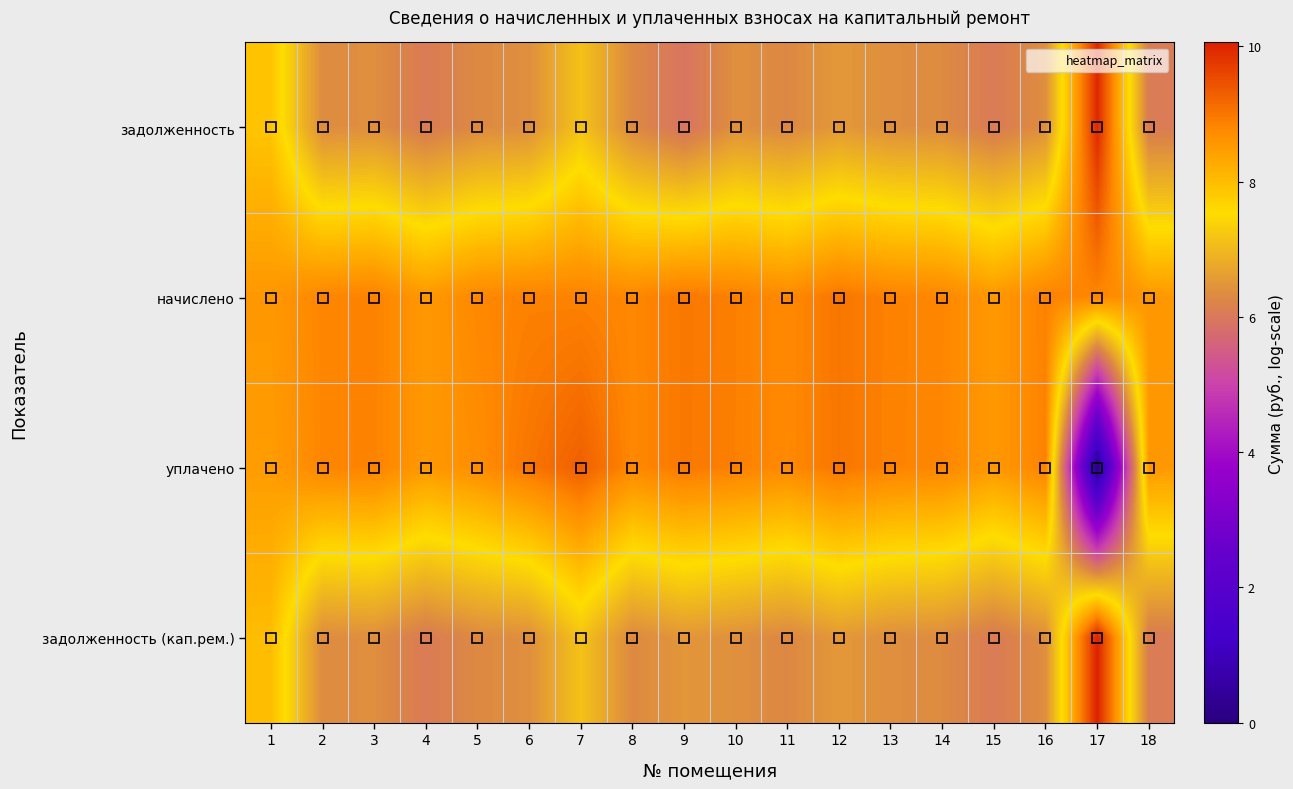

Rank the series at 16 from highest to lowest value.

начислено, уплачено, задолженность, задолженность (кап.рем.)